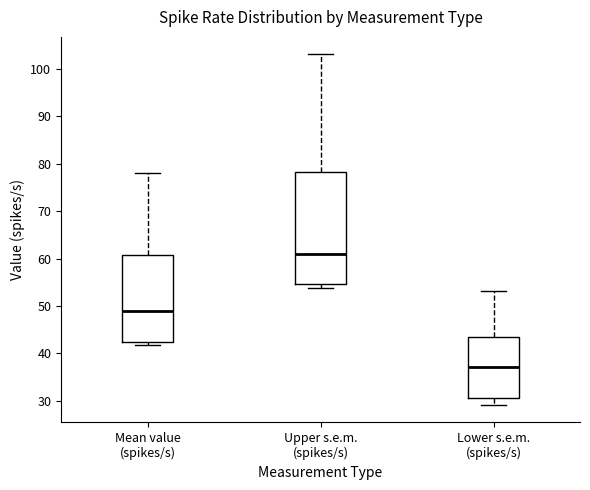

Where does the median line of the box for Lower s.e.m. (spikes/s) sit on the y-axis? The values are not printed on the chart, so give them approximately, as read against the axis.

37